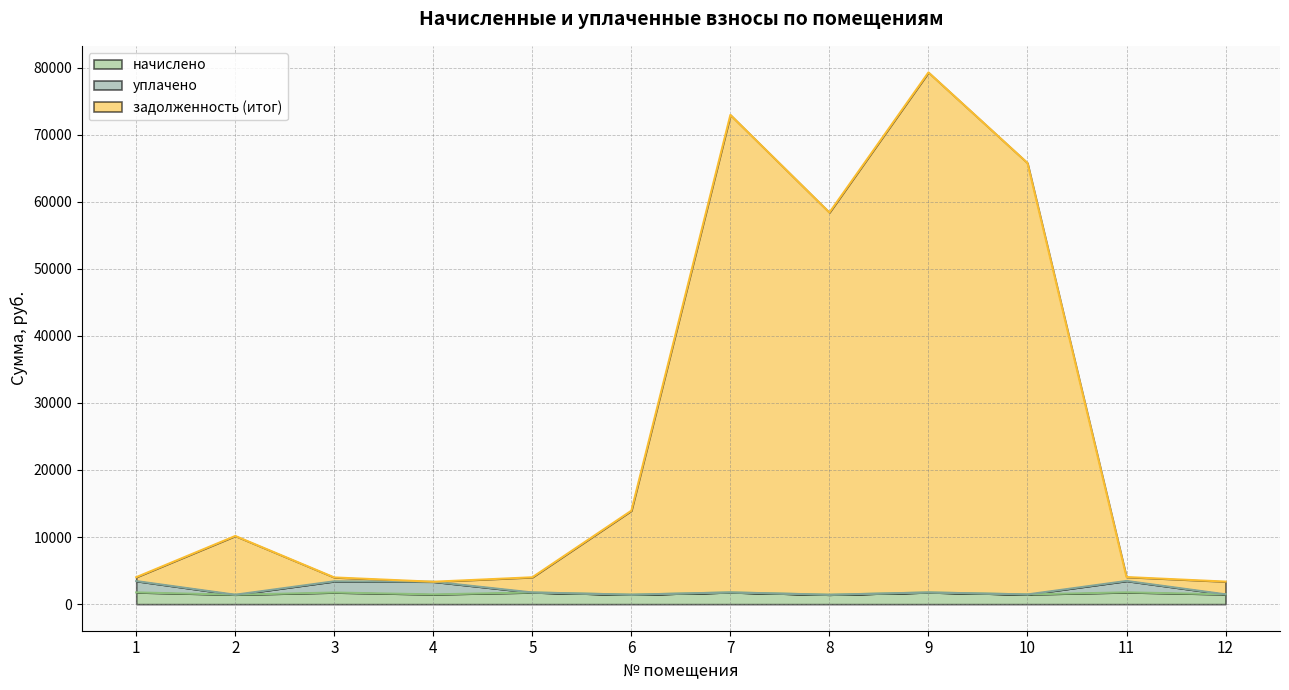

What is the sum of all задолженность (итог) values?

323204.6